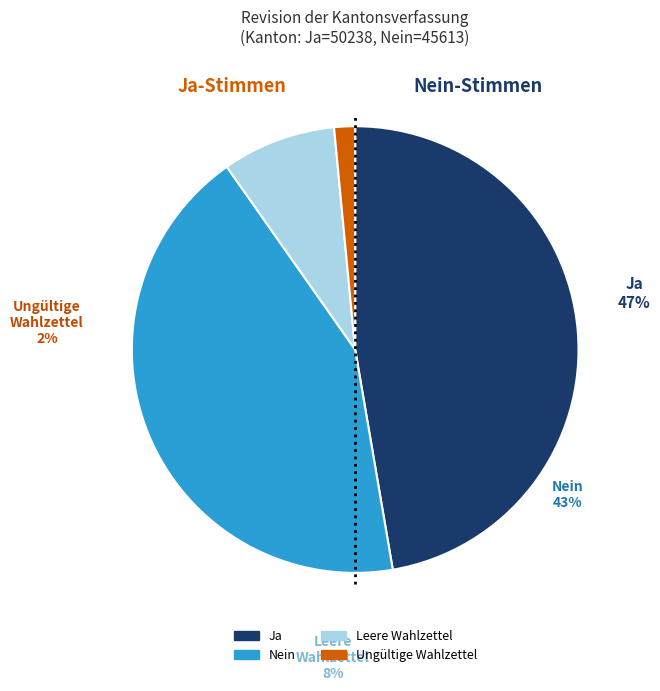

What is the ratio of the value at Ja to the value at Ungültige Wahlzettel?

31.3